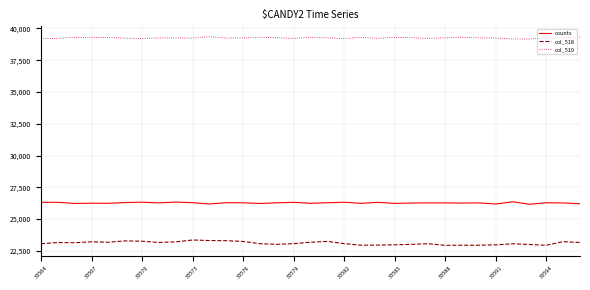

Which series has the largest range (max minus min)?

col_518